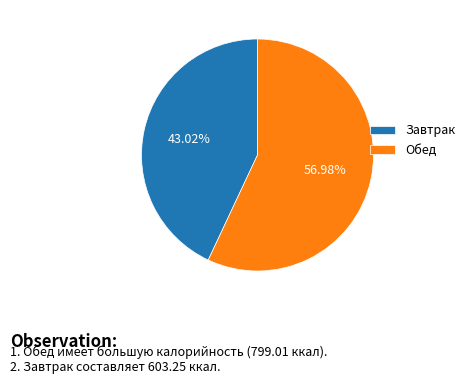

What percentage is NOT represented by Завтрак?

57.0%